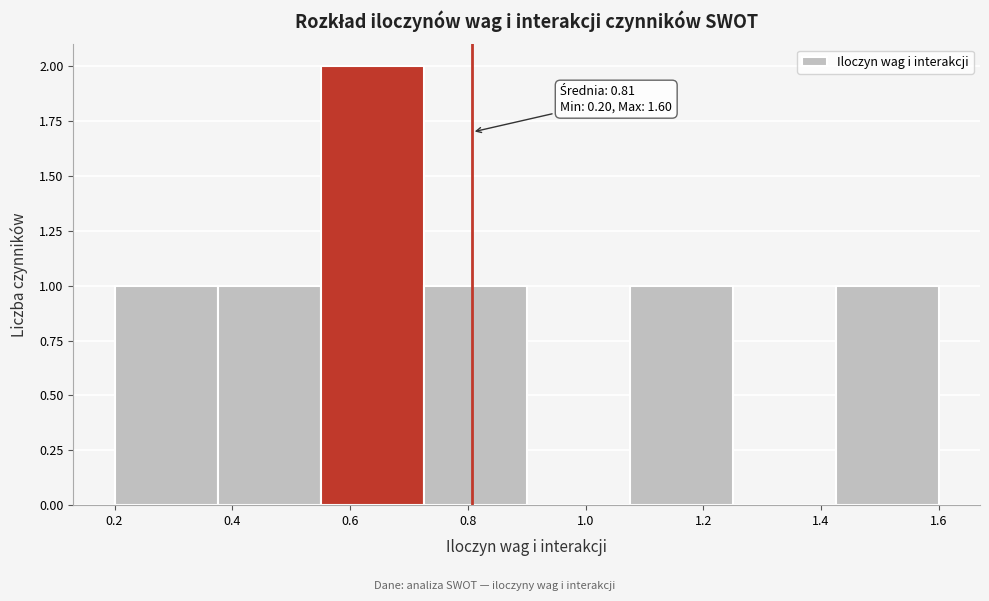

Over which range of the x-axis is the bar tallest?

0.550 to 0.725